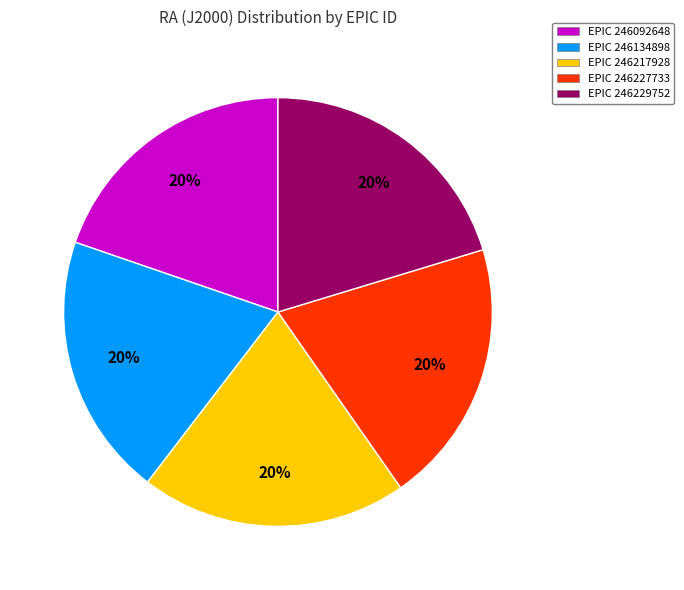

Does any single category account for the majority?

No